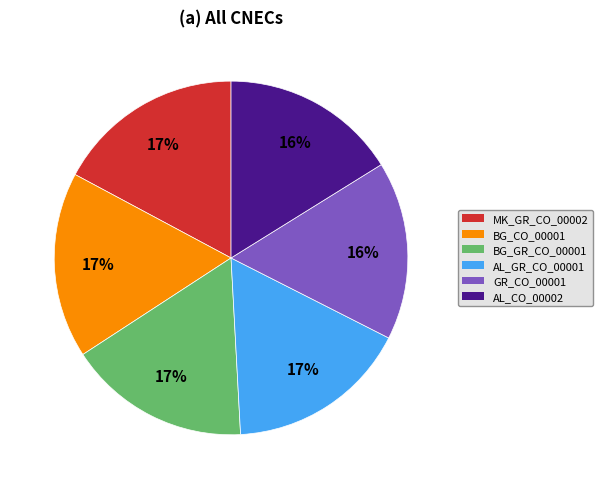

True or false: GR_CO_00001 accounts for 10% of the total.

False